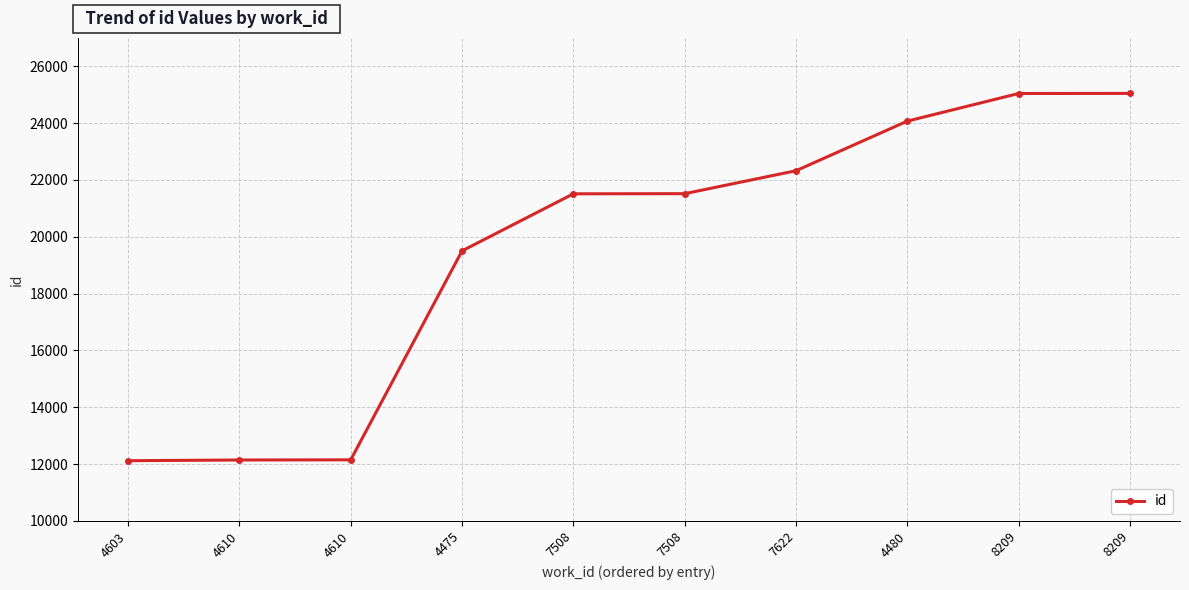

What is the label of the 7th point from the right?

4475